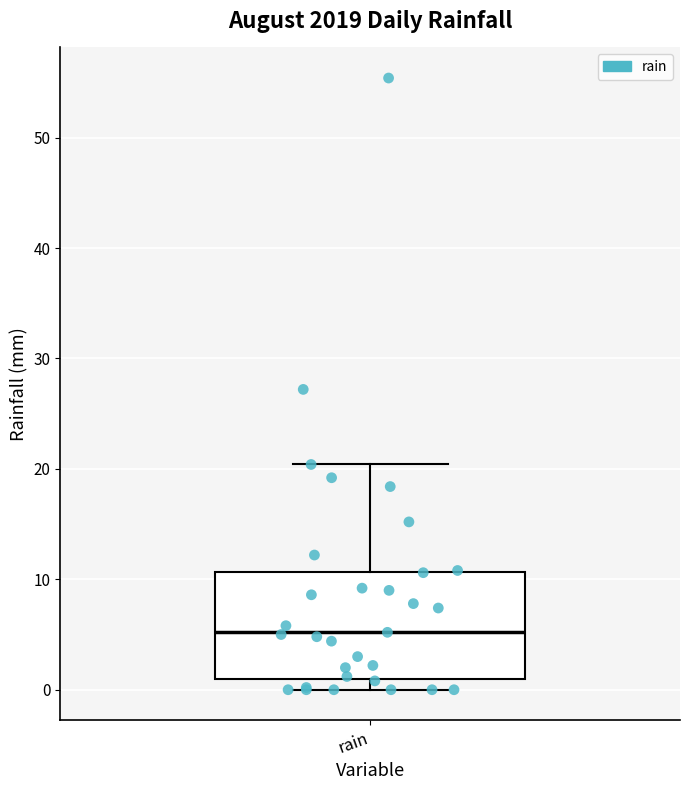

Transcribe this box plot: give where the median line is, the range the box spans, and where the two whiskers end, as read against the y-axis. The values are not printed on the chart, so give them approximately, as read against the axis.

median 5, box 1 to 11, whiskers 0 to 20